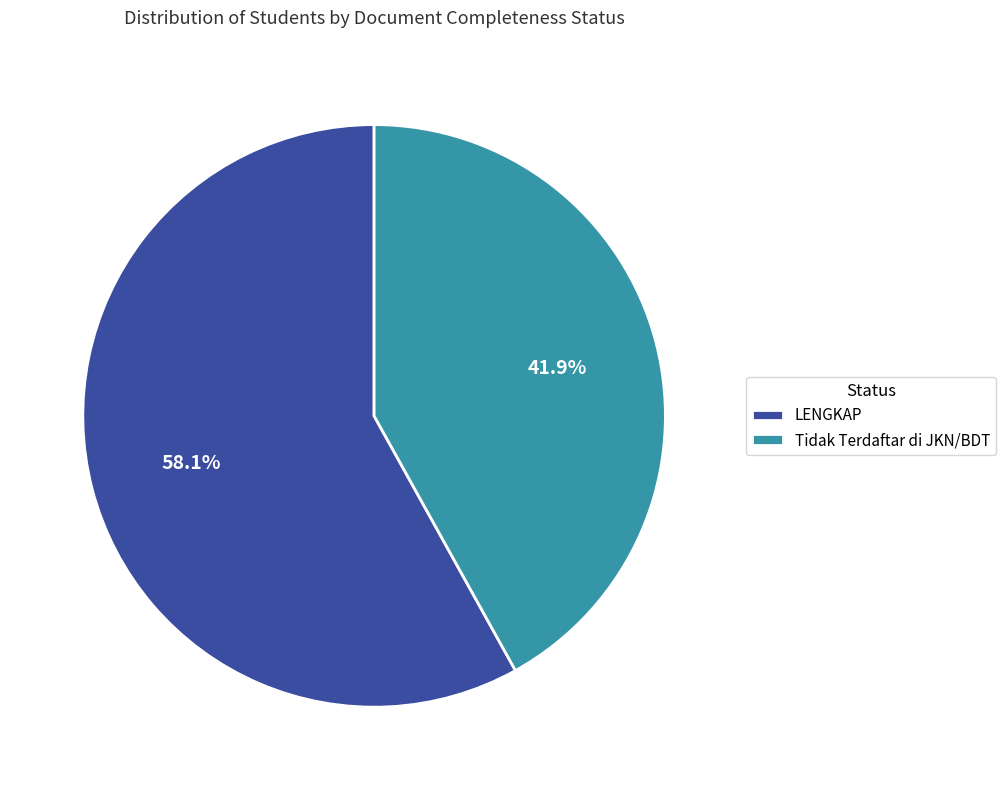

What percentage do LENGKAP and Tidak Terdaftar di JKN/BDT together represent?

100.0%